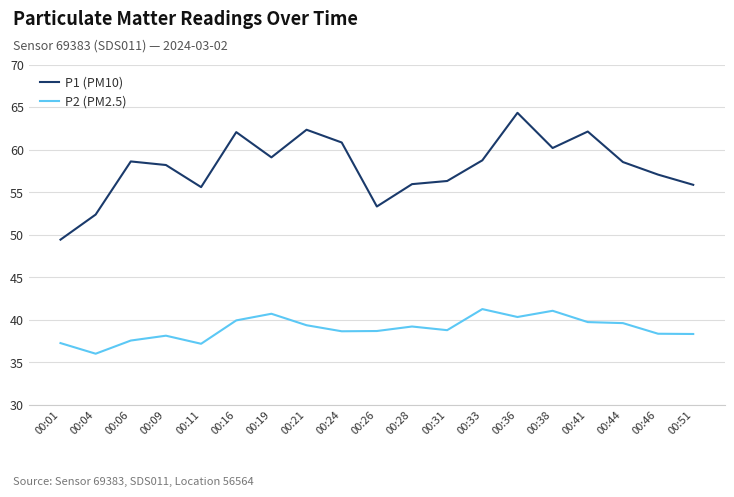

List the series in order of their peak value, lowest first.

P2 (PM2.5), P1 (PM10)